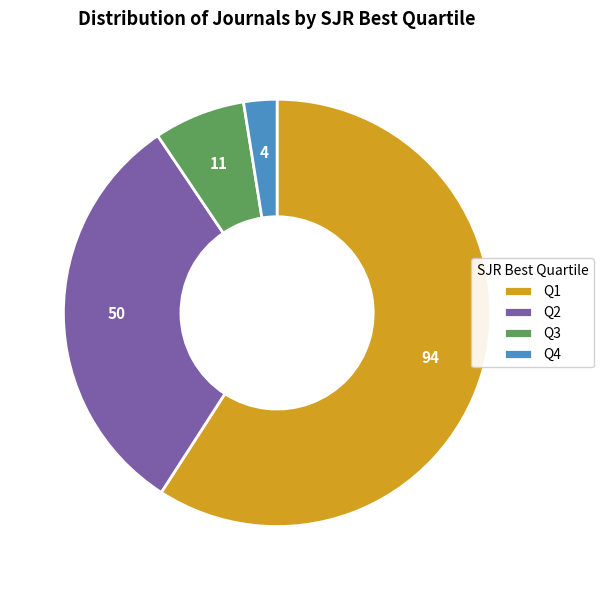

Does Q1 account for over 50% of the chart?

Yes